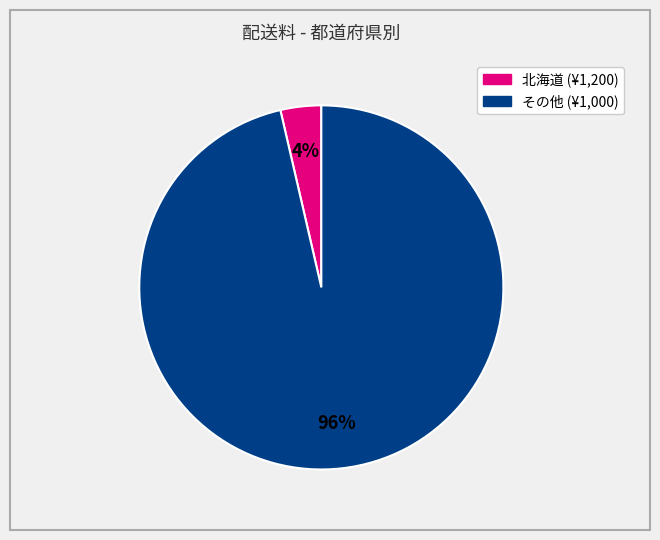

To the nearest percent, what is the average slice percentage?

50%